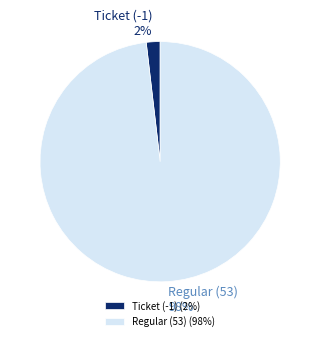

How many segments does this pie chart have?

2